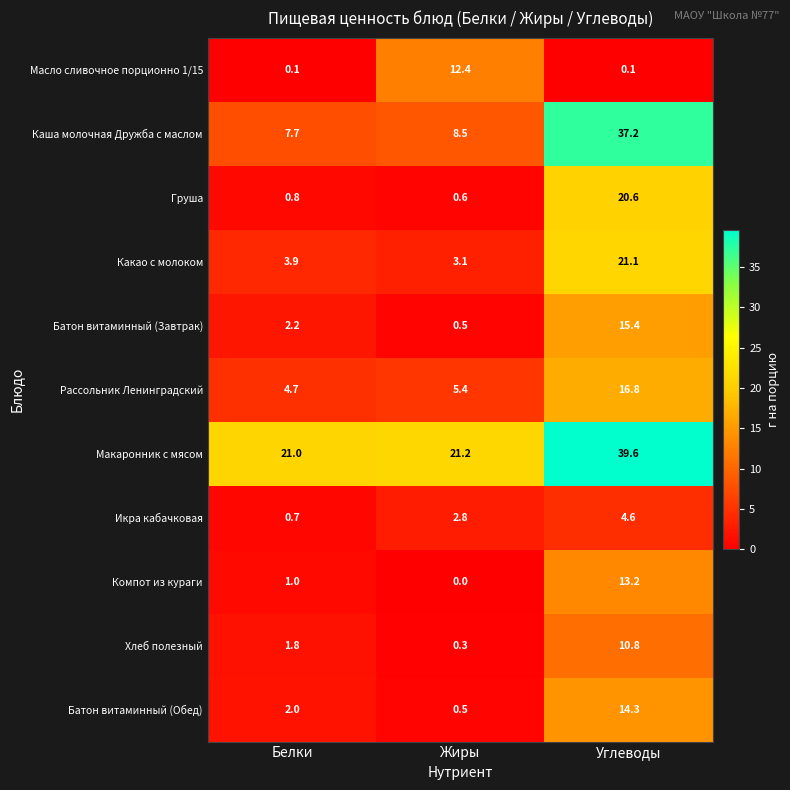

Rank the series by their maximum value, from highest to lowest.

Макаронник с мясом, Каша молочная Дружба с маслом, Какао с молоком, Груша, Рассольник Ленинградский, Батон витаминный (Завтрак), Батон витаминный (Обед), Компот из кураги, Масло сливочное порционно 1/15, Хлеб полезный, Икра кабачковая